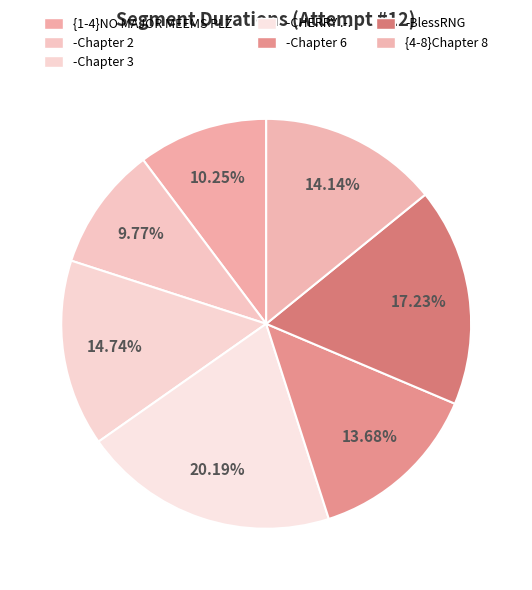

How many segments does this pie chart have?

7